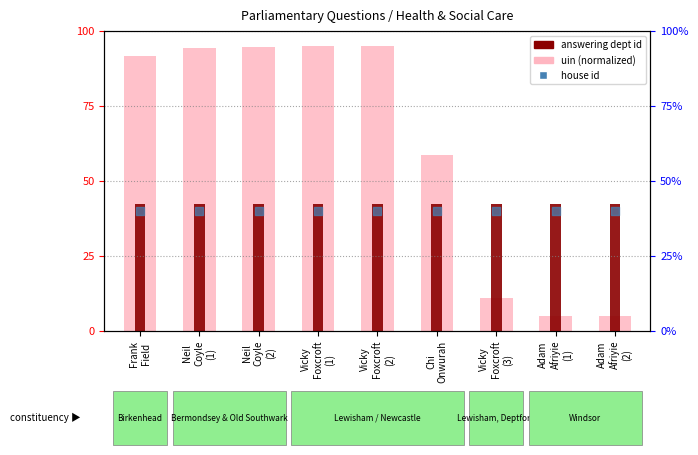

Which series has the widest spread of Y values?

uin (normalized)